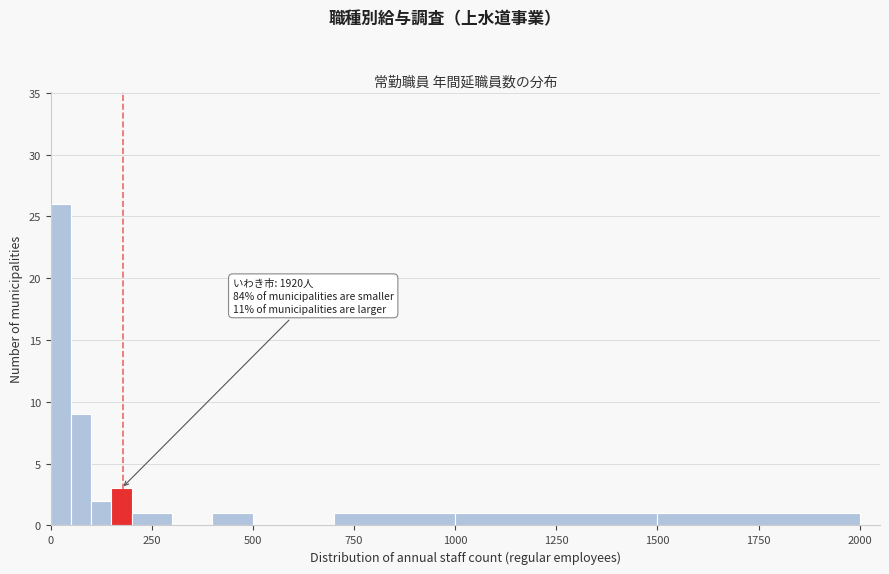

Around what value on the x-axis is the tallest bar? Give the approximate position of its centre, as read against the axis.

50